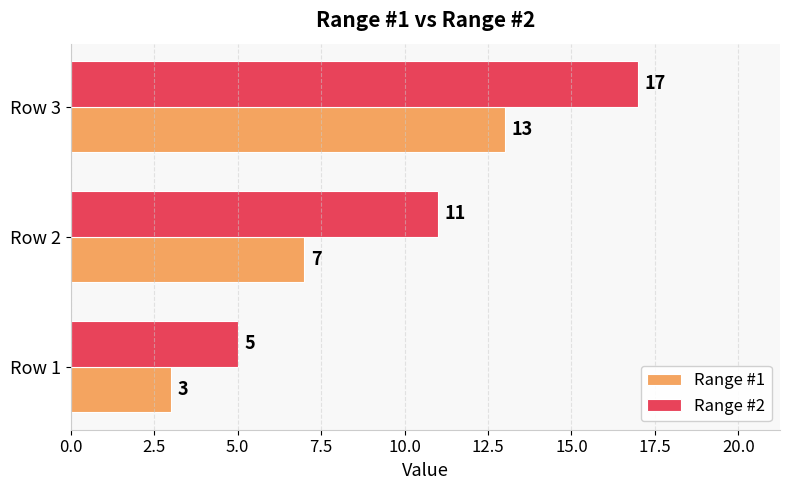

What is the approximate value of Range #2 at Row 2?

11